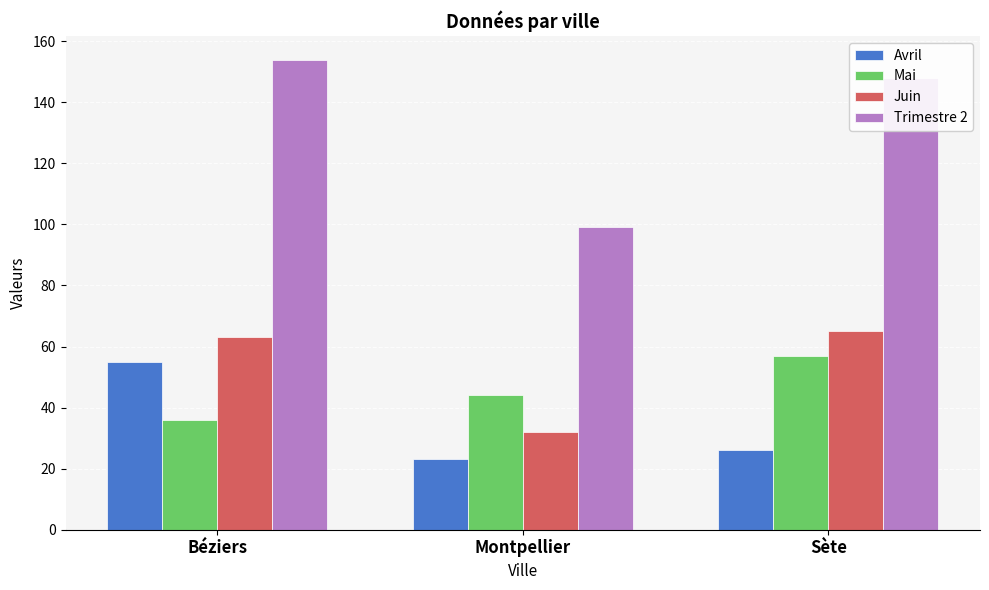

What is the maximum value shown in the chart?

154